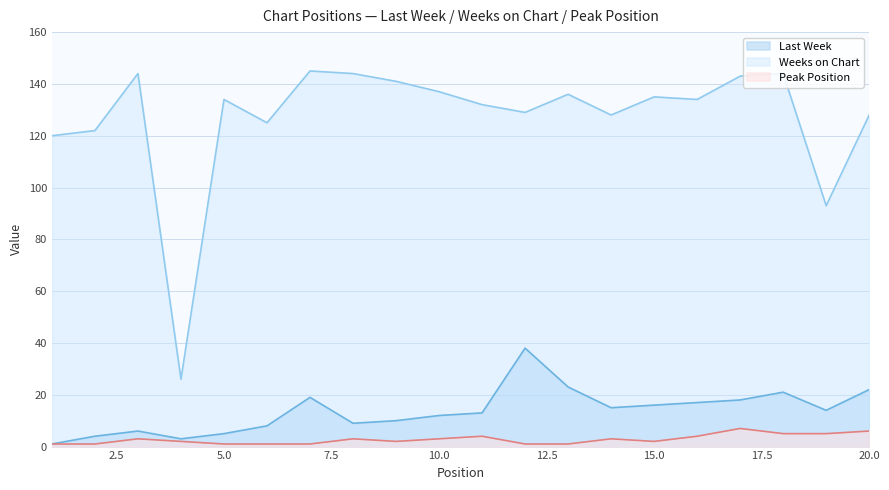

What is the value of the Last Week point at the 4th from the left?

3